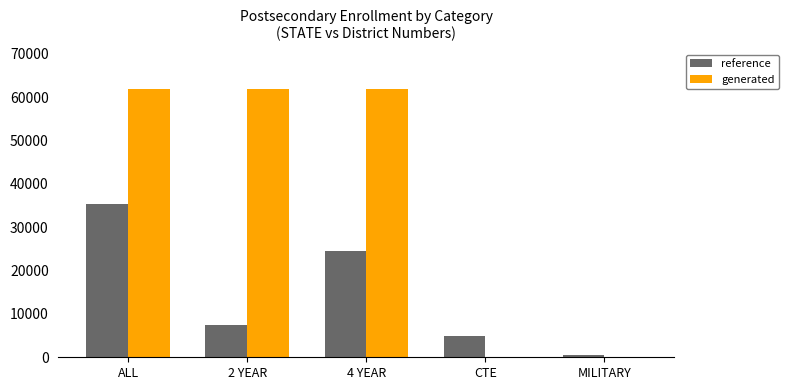

The value of reference at CTE is 4938. True or false?

True